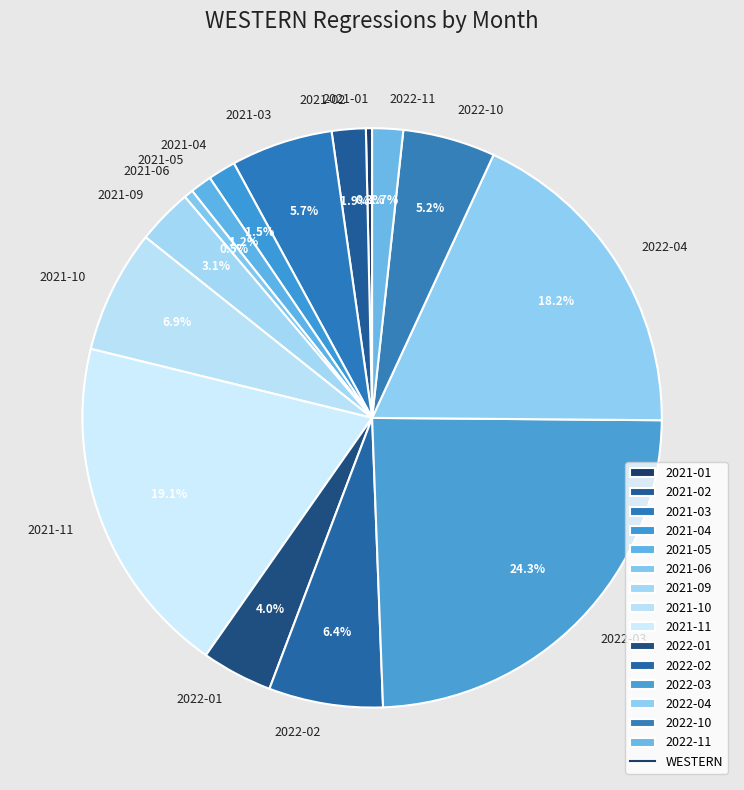

Does 2021-09 represent more than half of the total?

No